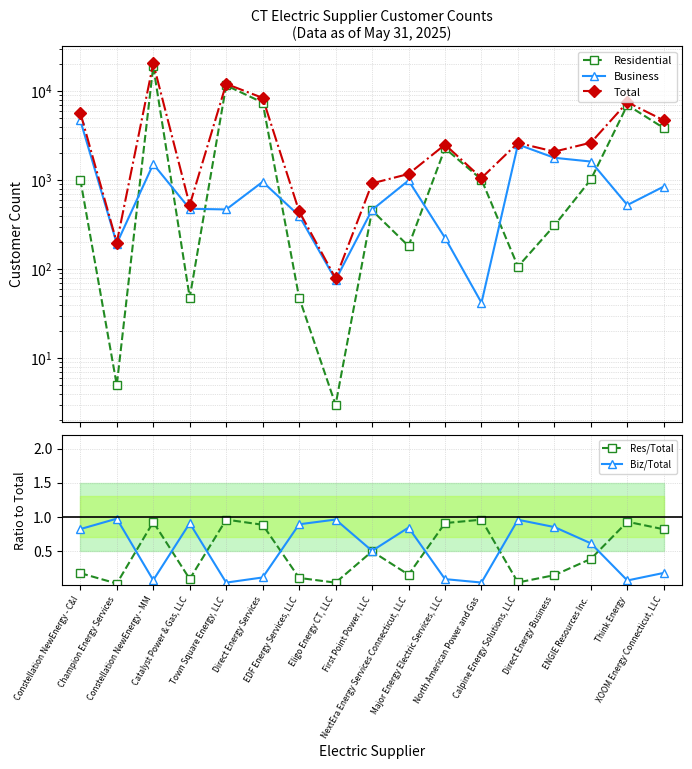

Rank the series at North American Power and Gas from highest to lowest value.

Total, Residential, Business, Res/Total, Biz/Total